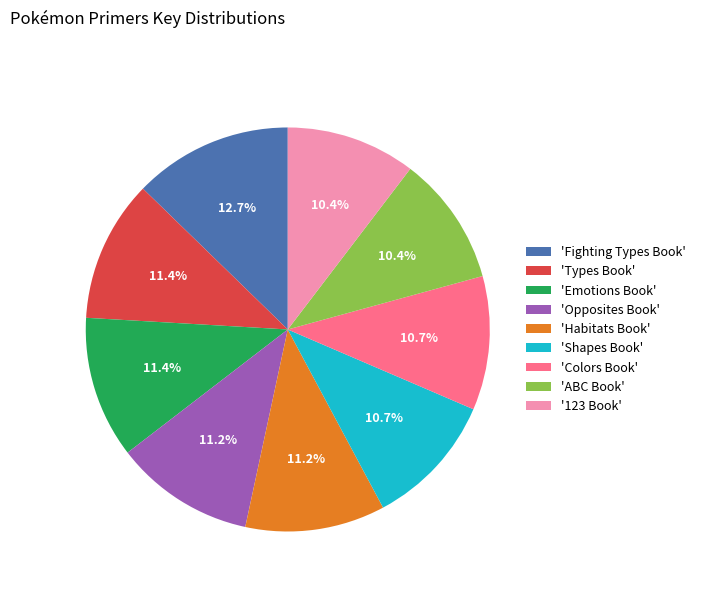

Which slice is the largest?

'Fighting Types Book'